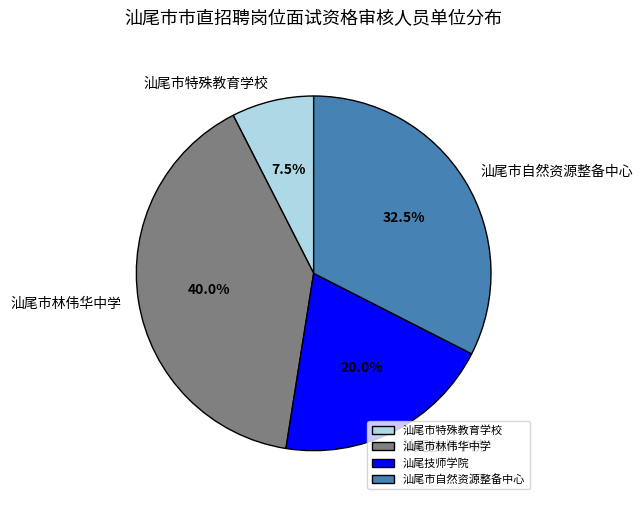

Is 汕尾市自然资源整备中心 the majority of the pie?

No